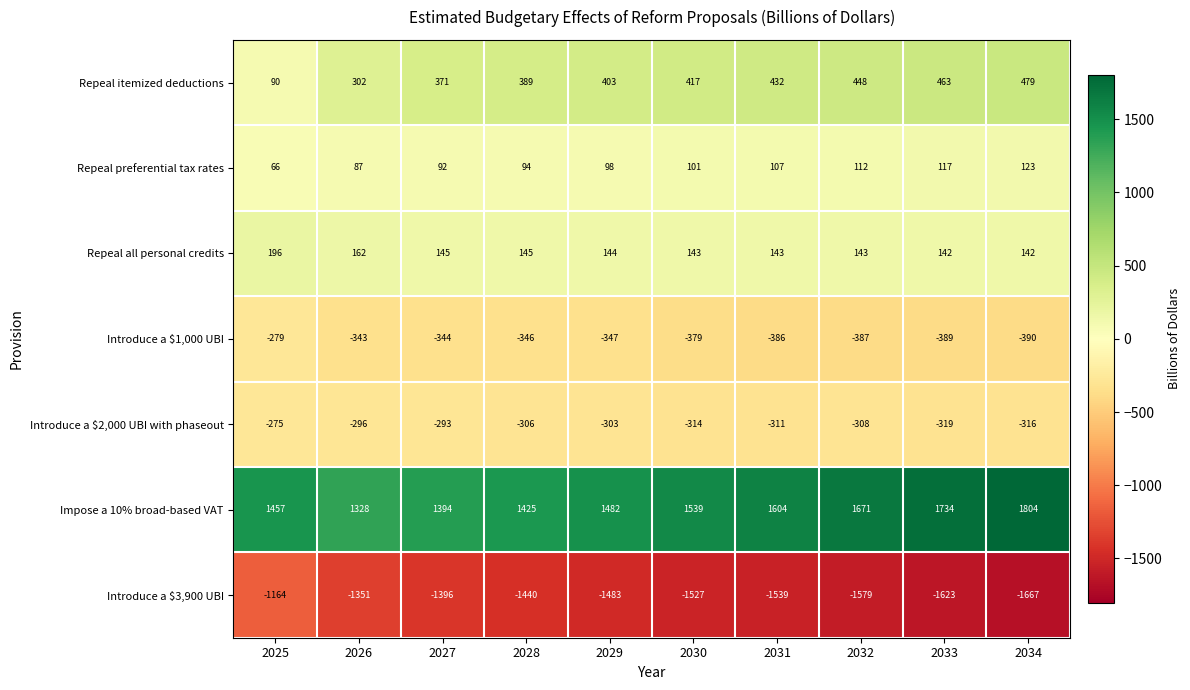

How many data points does each series have?

10